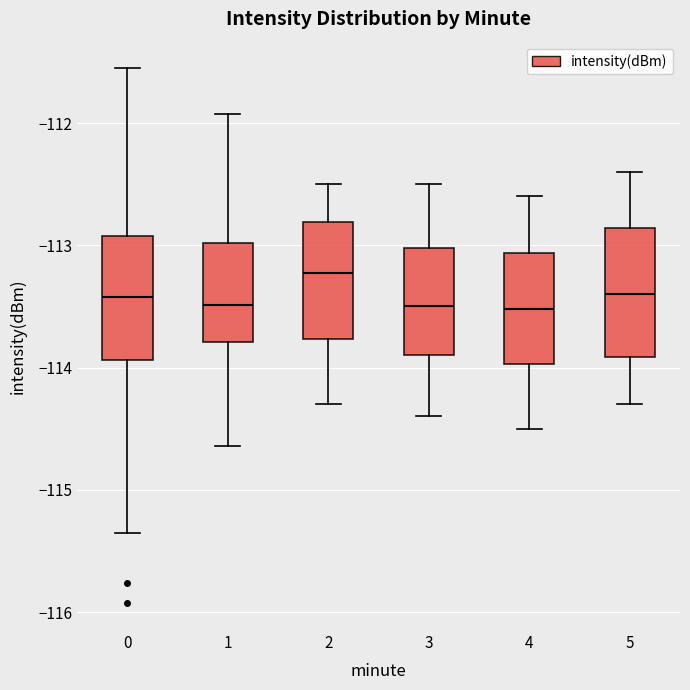

Reading left to right, transcribe this box plot: for each box, give where its median line is, the range the box spans, and where its two whiskers end, as read against the y-axis. The values are not printed on the chart, so give them approximately, as read against the axis.

0: median -113.4, box -113.9 to -112.9, whiskers -115.4 to -111.6
1: median -113.5, box -113.8 to -113.0, whiskers -114.6 to -111.9
2: median -113.2, box -113.8 to -112.8, whiskers -114.3 to -112.5
3: median -113.5, box -113.9 to -113.0, whiskers -114.4 to -112.5
4: median -113.5, box -114.0 to -113.1, whiskers -114.5 to -112.6
5: median -113.4, box -113.9 to -112.9, whiskers -114.3 to -112.4